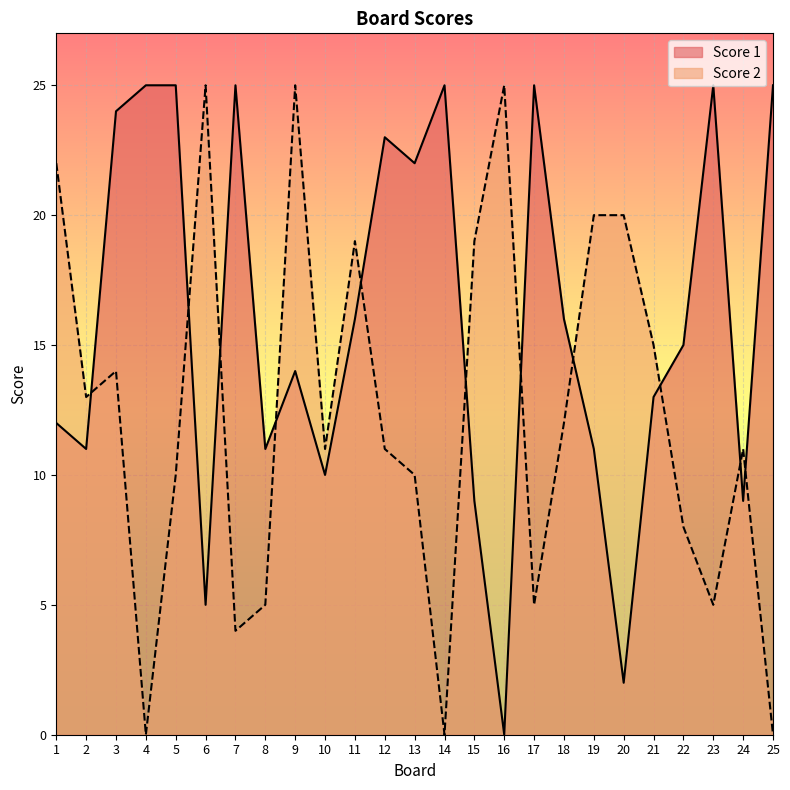

Is the value of Score 2 at 10 greater than the value of Score 1 at 25?

No